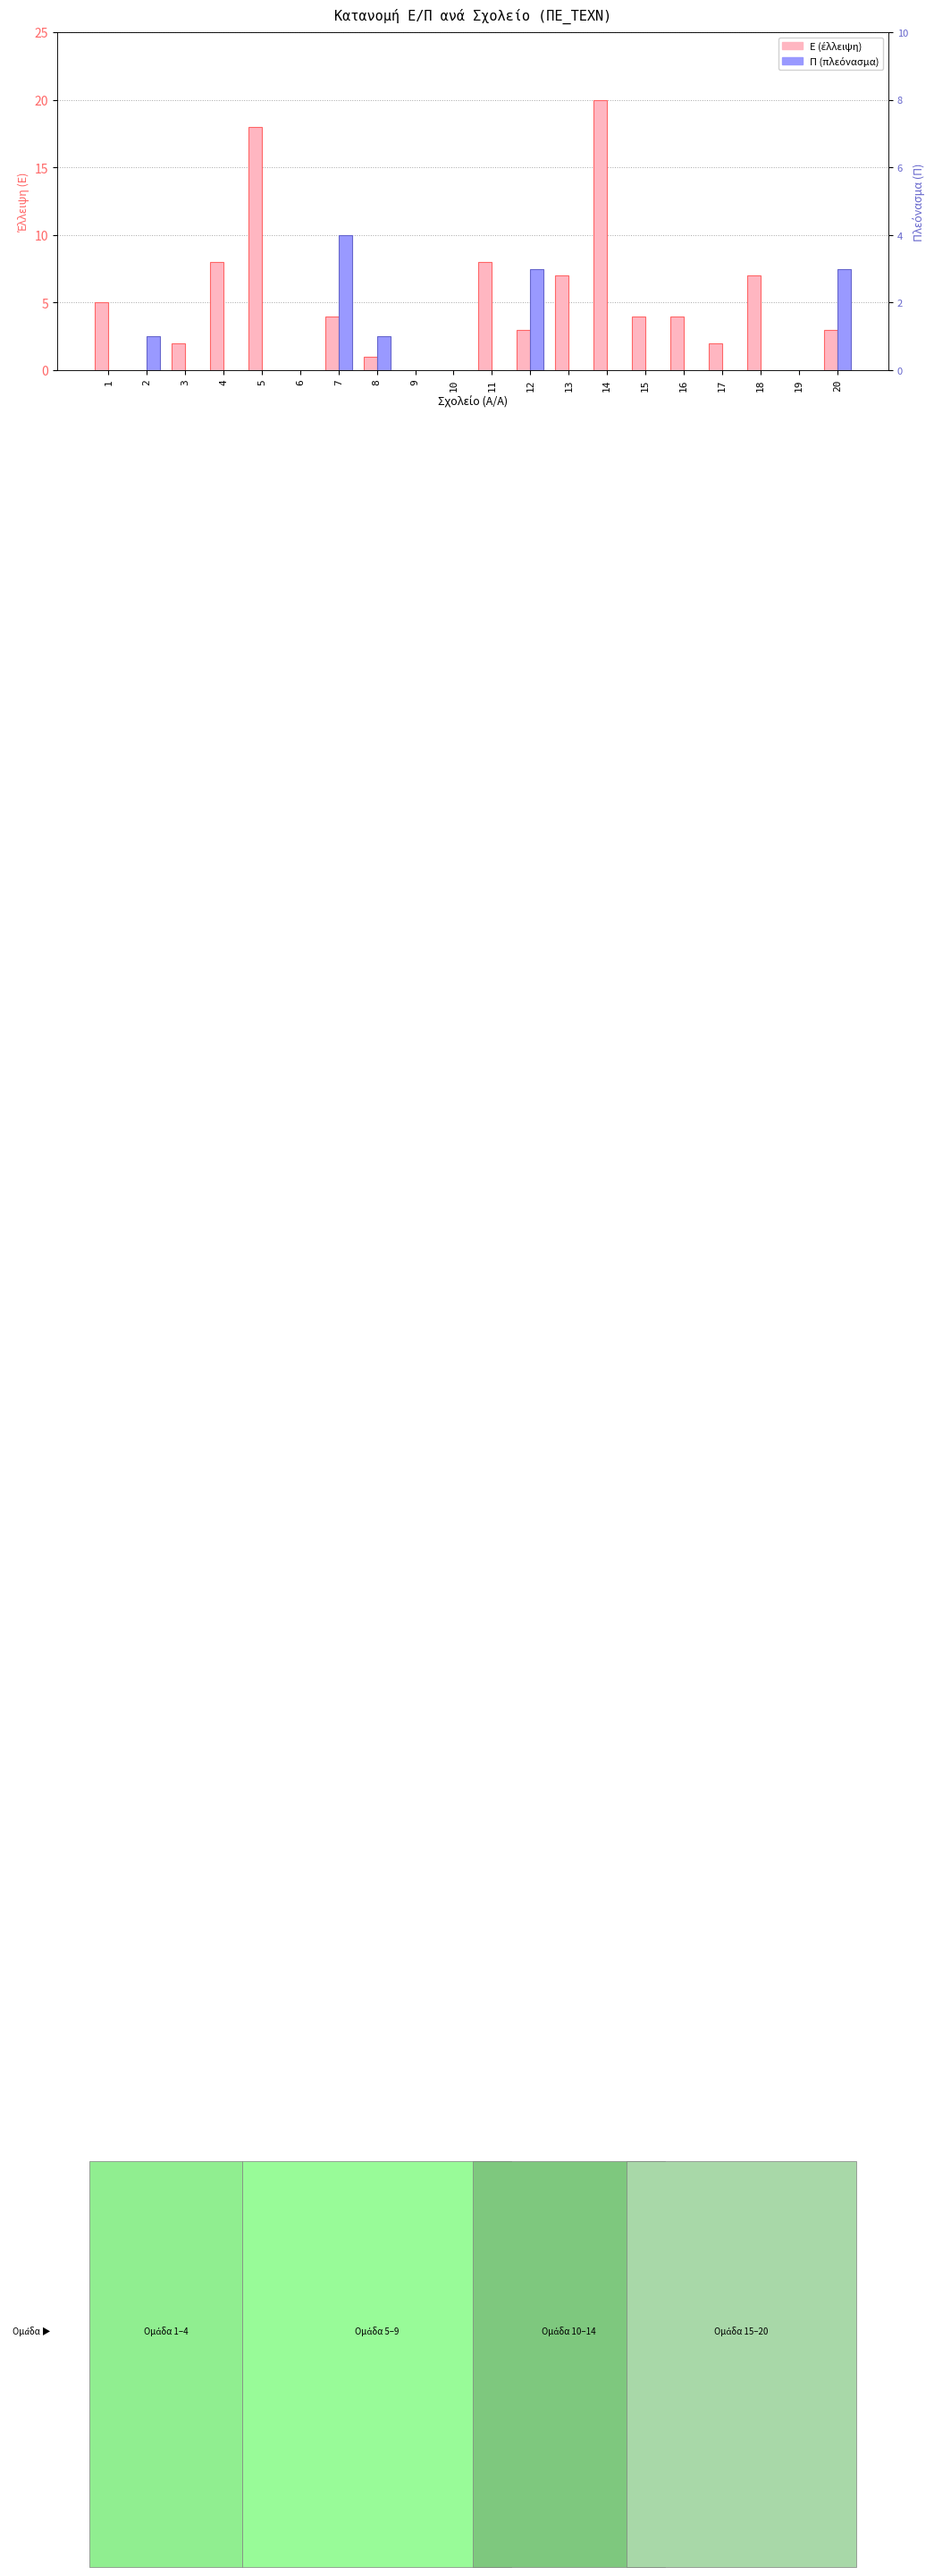

What is the value of the E (έλλειψη) bar at the 17th from the left?

2